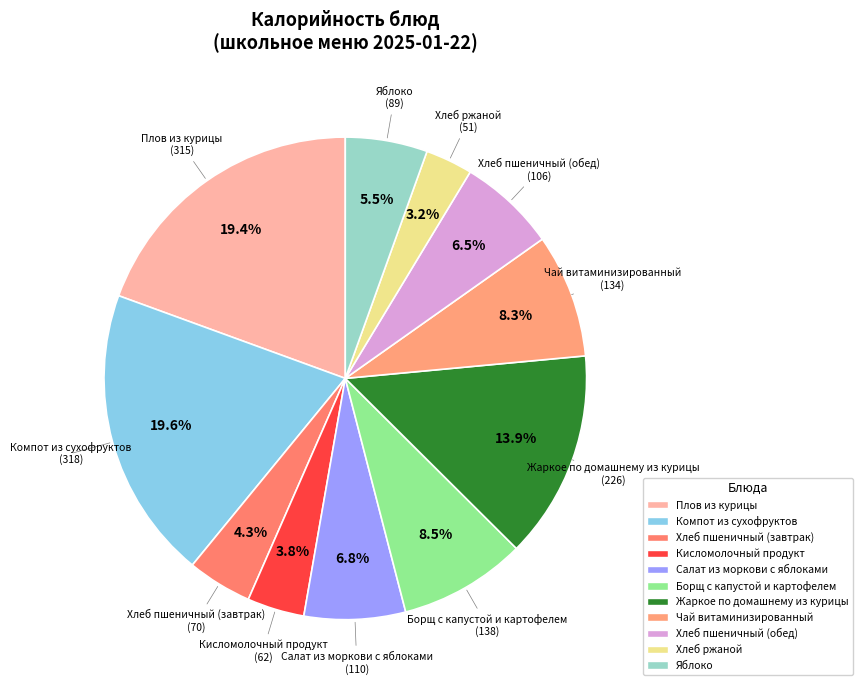

Is there any slice that represents more than half of the pie?

No